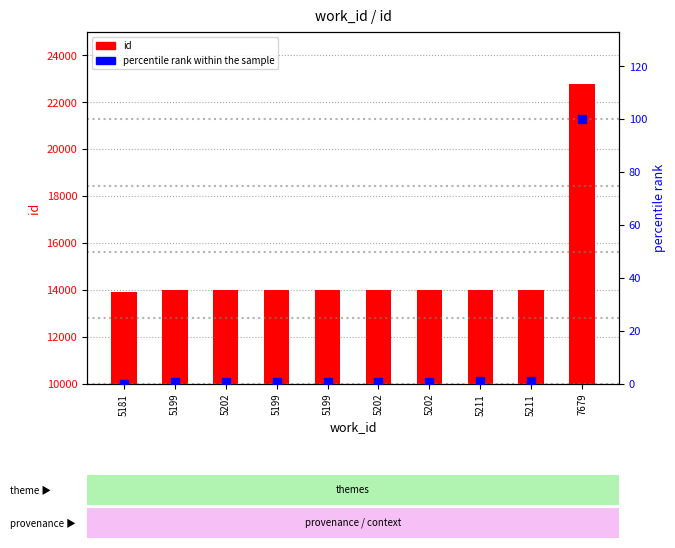

At how many categories does at least one series exceed 15149?

1